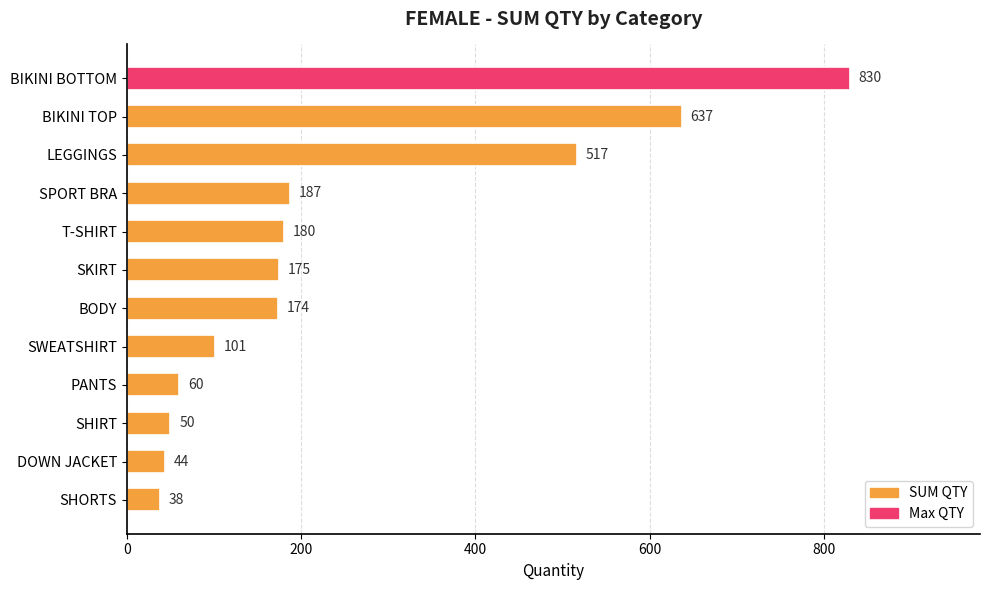

Reading bottom to top, list all the values displayed in this chart.

38	44	50	60	101	174	175	180	187	517	637	830